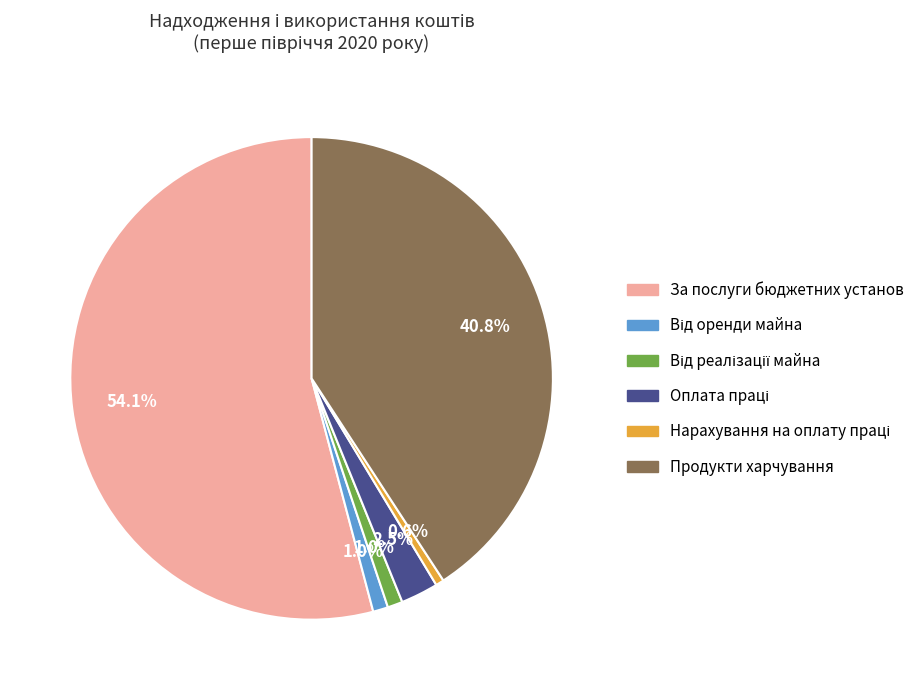

What is the largest slice in the pie chart?

За послуги бюджетних установ